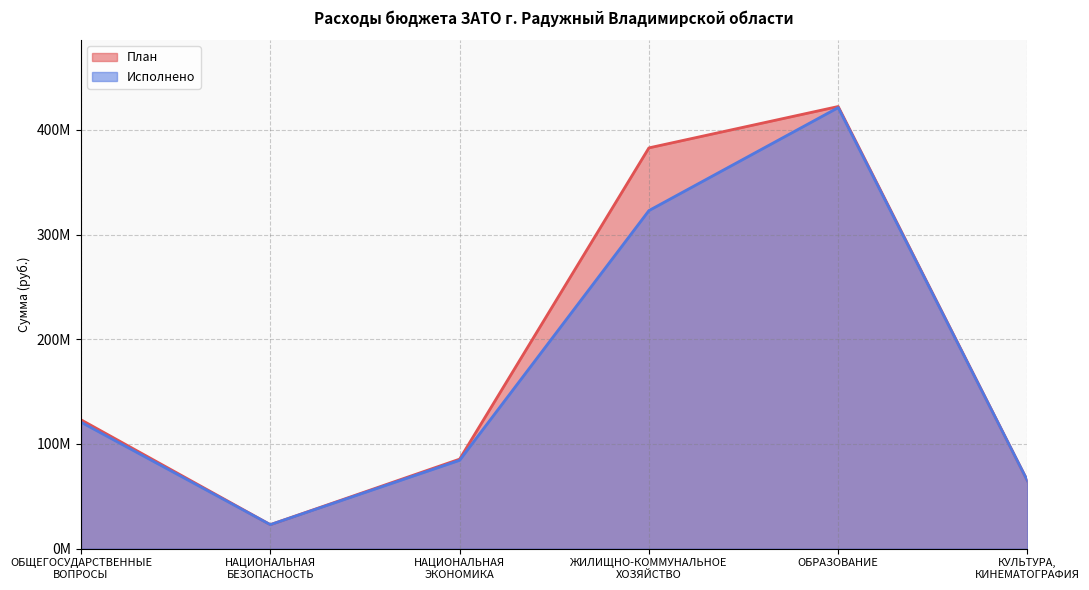

True or false: Исполнено and План intersect in this chart.

False